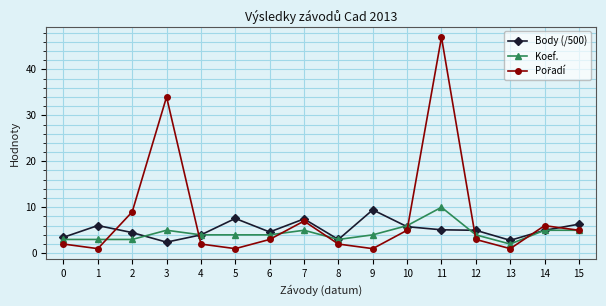

What is the total value across all series at 7?

19.5